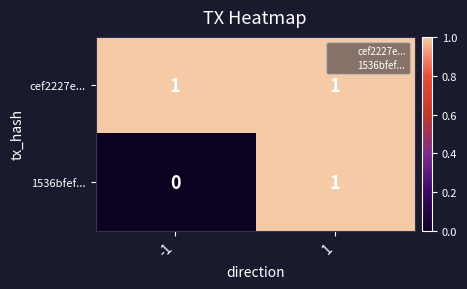

At how many categories does at least one series exceed 0?

2